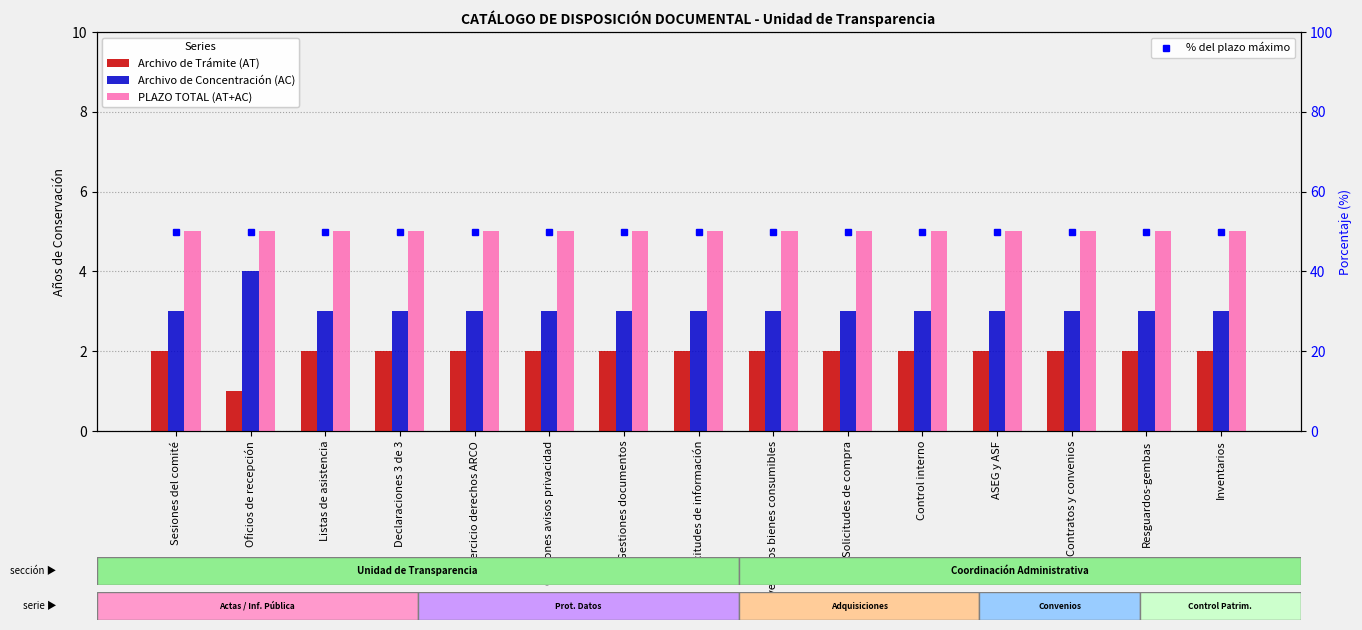

How many series are shown in this chart?

4